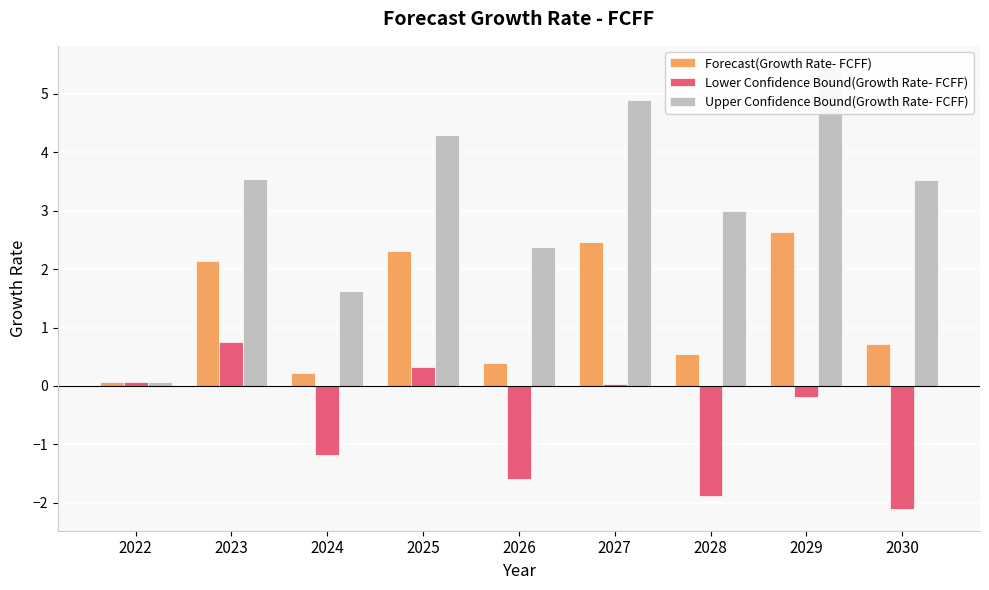

List the labels in order of Lower Confidence Bound(Growth Rate- FCFF) value, smallest first.

2030, 2028, 2026, 2024, 2029, 2027, 2022, 2025, 2023